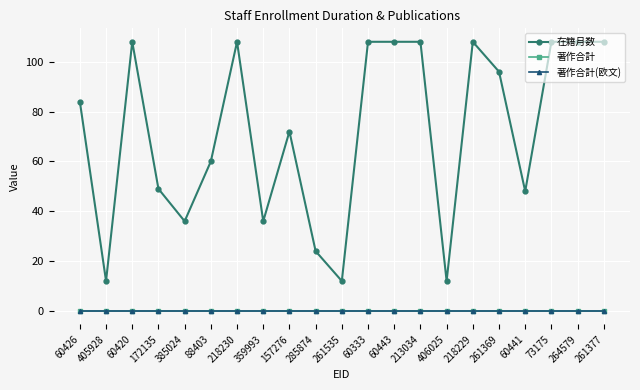

Is it true that 在籍月数 equals 48 at 60441?

True